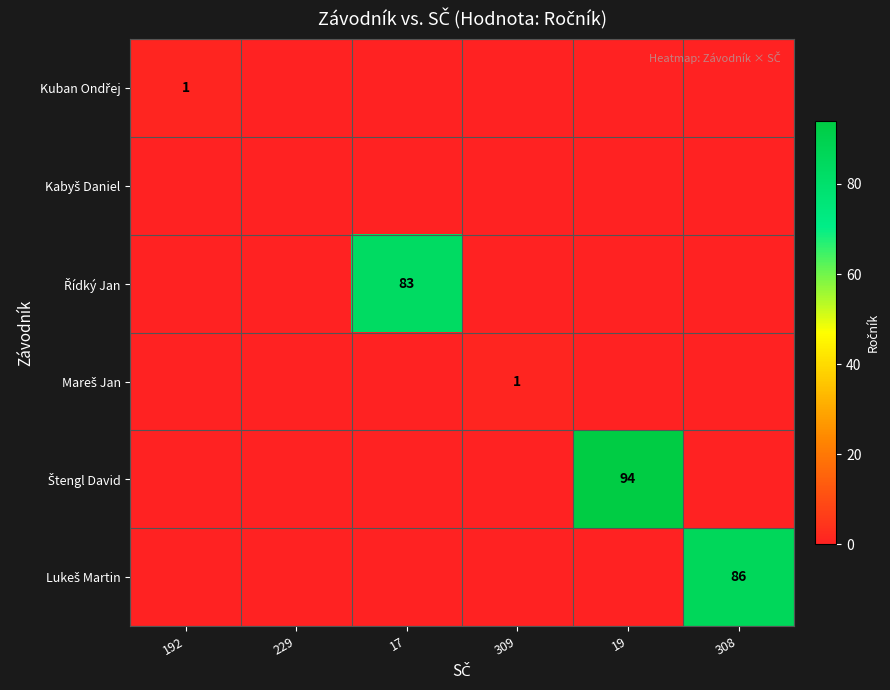

True or false: Kuban Ondřej has a value of 0 at 309.

True